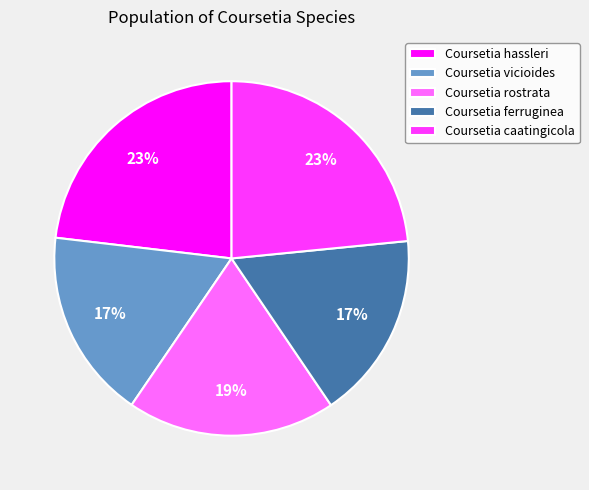

Combined, do Coursetia rostrata and Coursetia vicioides account for over 50%?

No